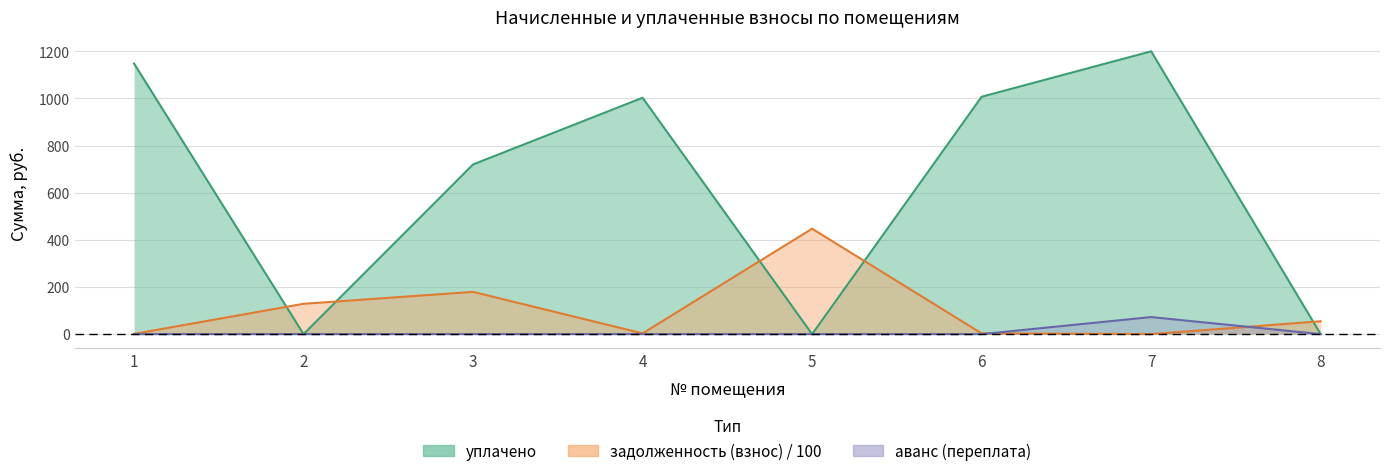

Which series has the largest range (max minus min)?

уплачено